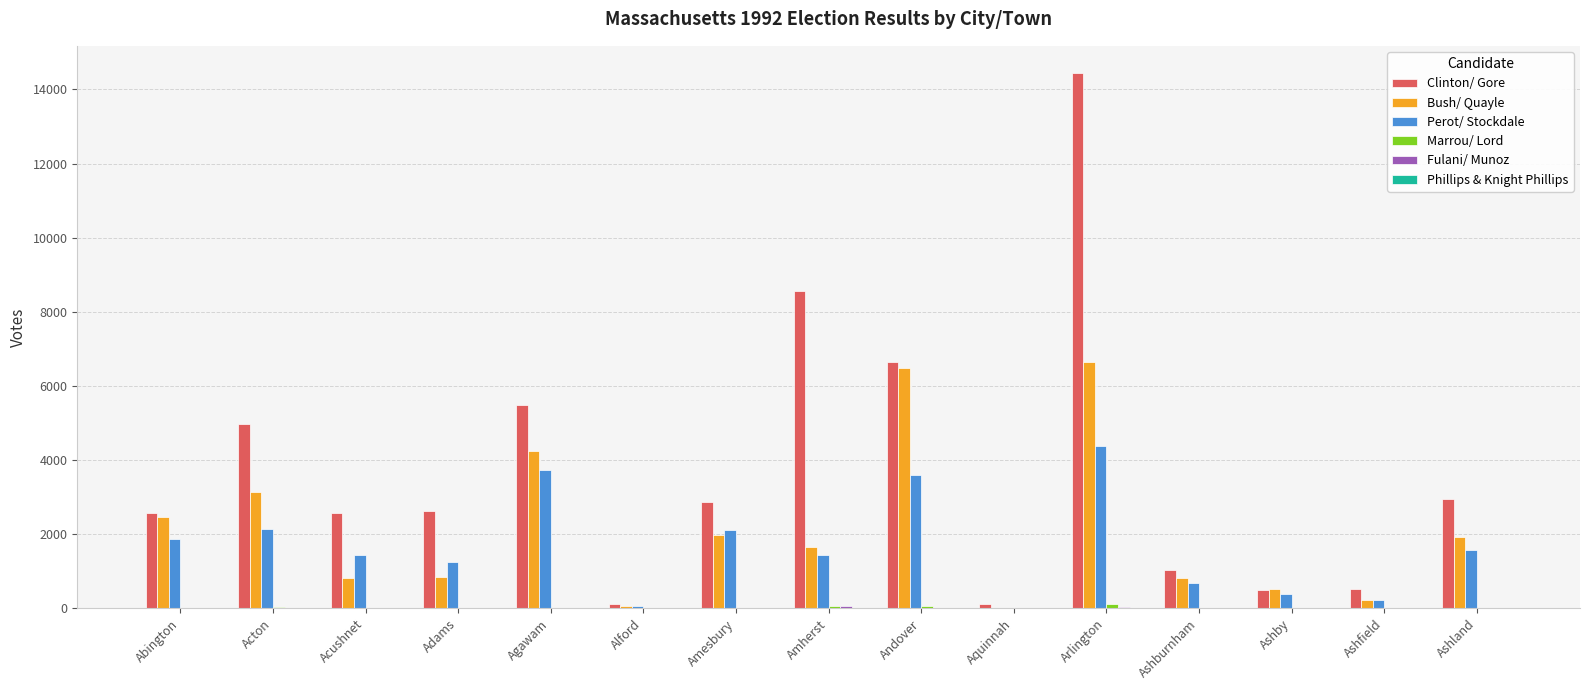

What is the maximum value for Perot/ Stockdale?

4384